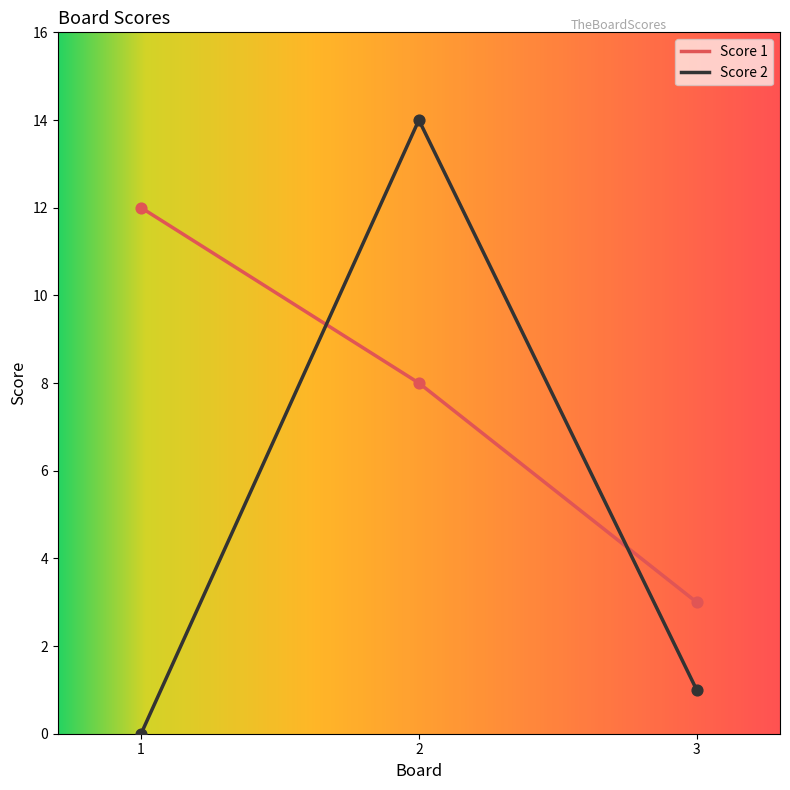

Which series has the largest range (max minus min)?

Score 2